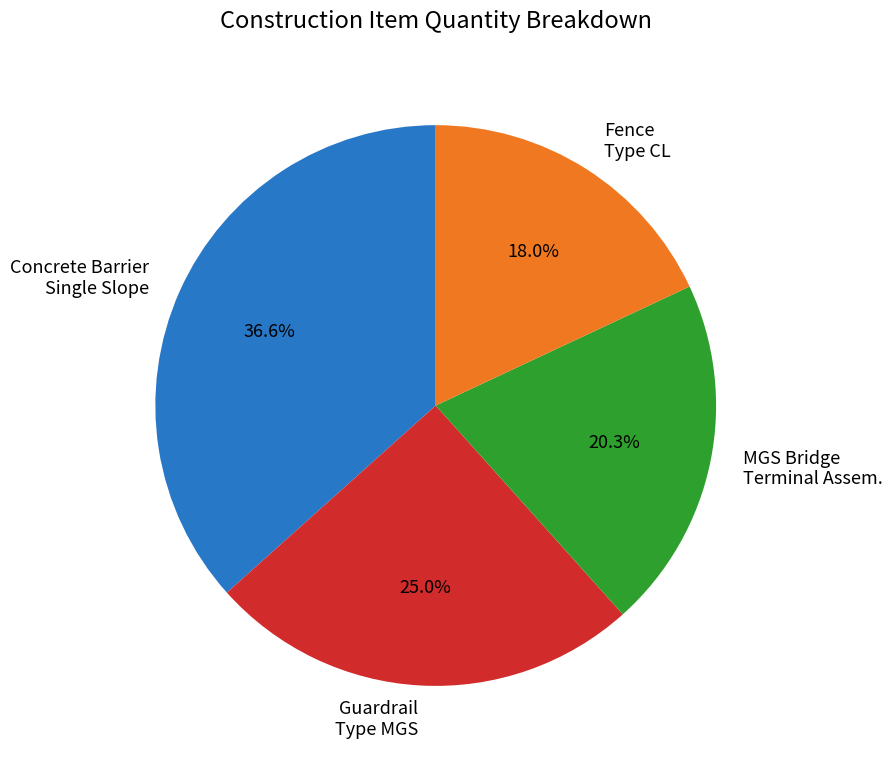

Which has a higher value, Fence Type CL or Concrete Barrier Single Slope?

Concrete Barrier Single Slope